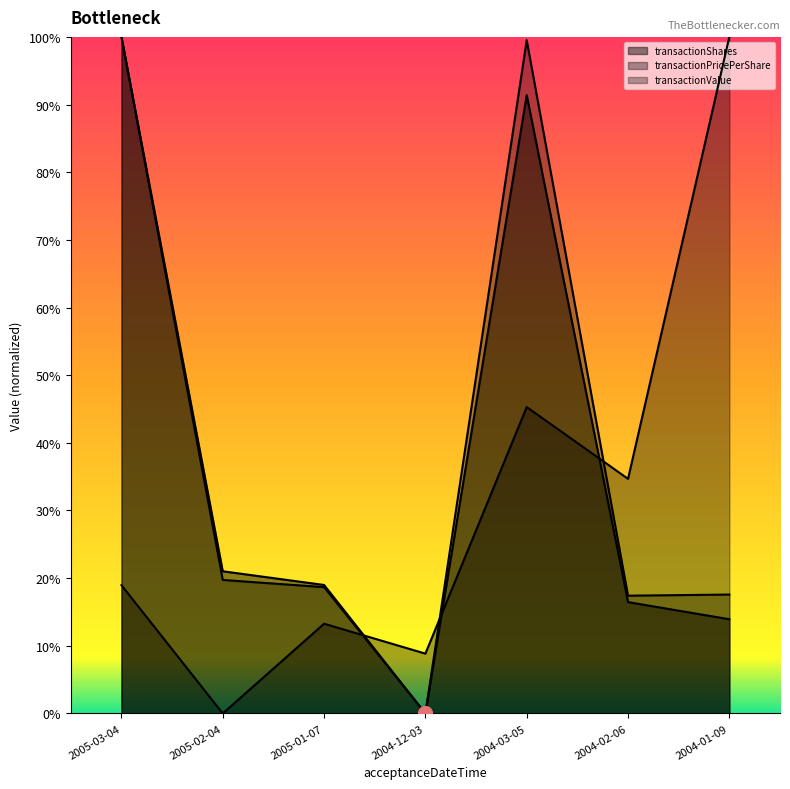

What is the difference between the transactionValue values at 2004-01-09 and 2005-03-04?

0.8